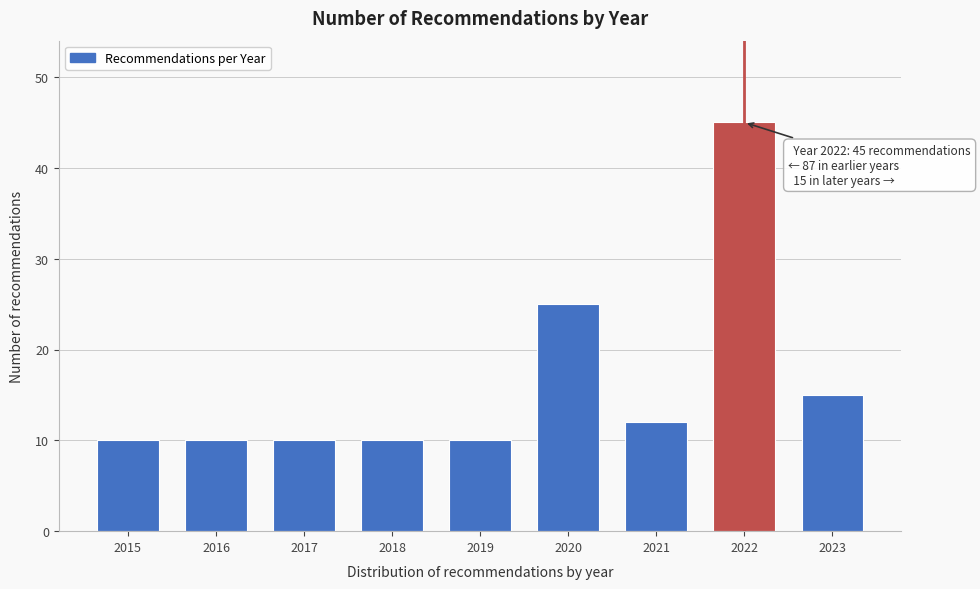

Reading left to right, what are all the values shown in this chart?

2015=10	2016=10	2017=10	2018=10	2019=10	2020=25	2021=12	2022=45	2023=15